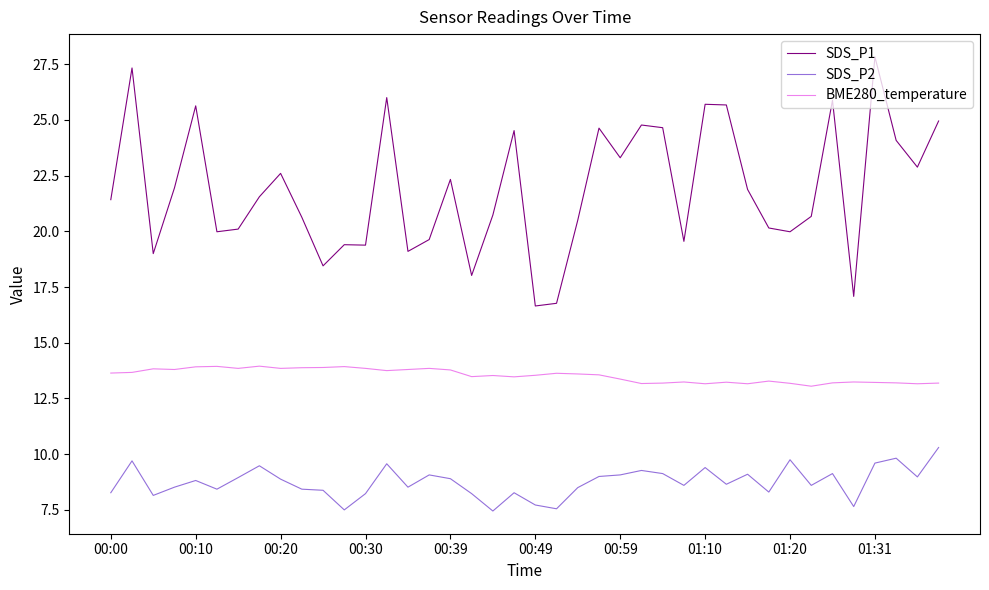

Which series has the largest total across all categories?

SDS_P1